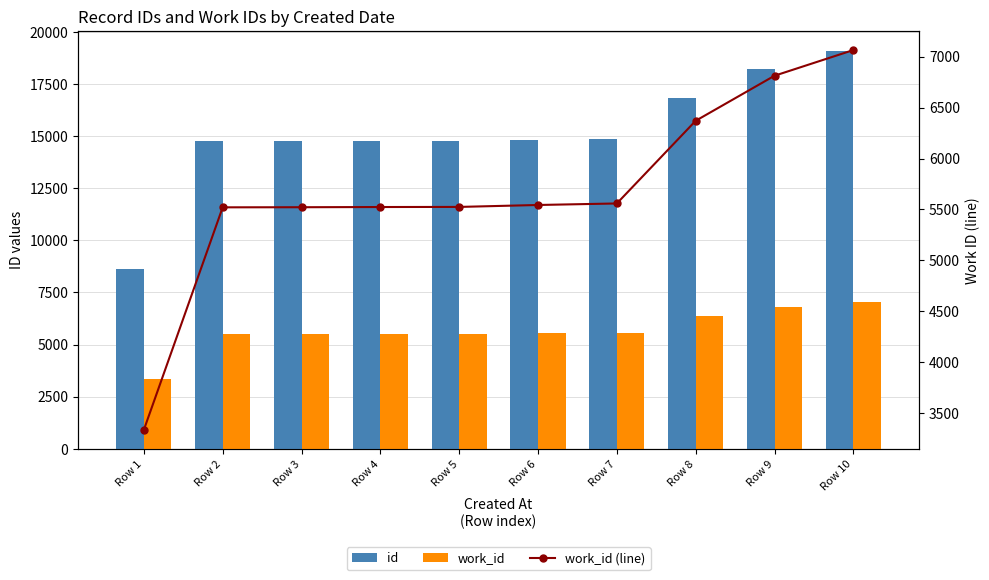

True or false: id has a value of 3299 at Row 1.

False